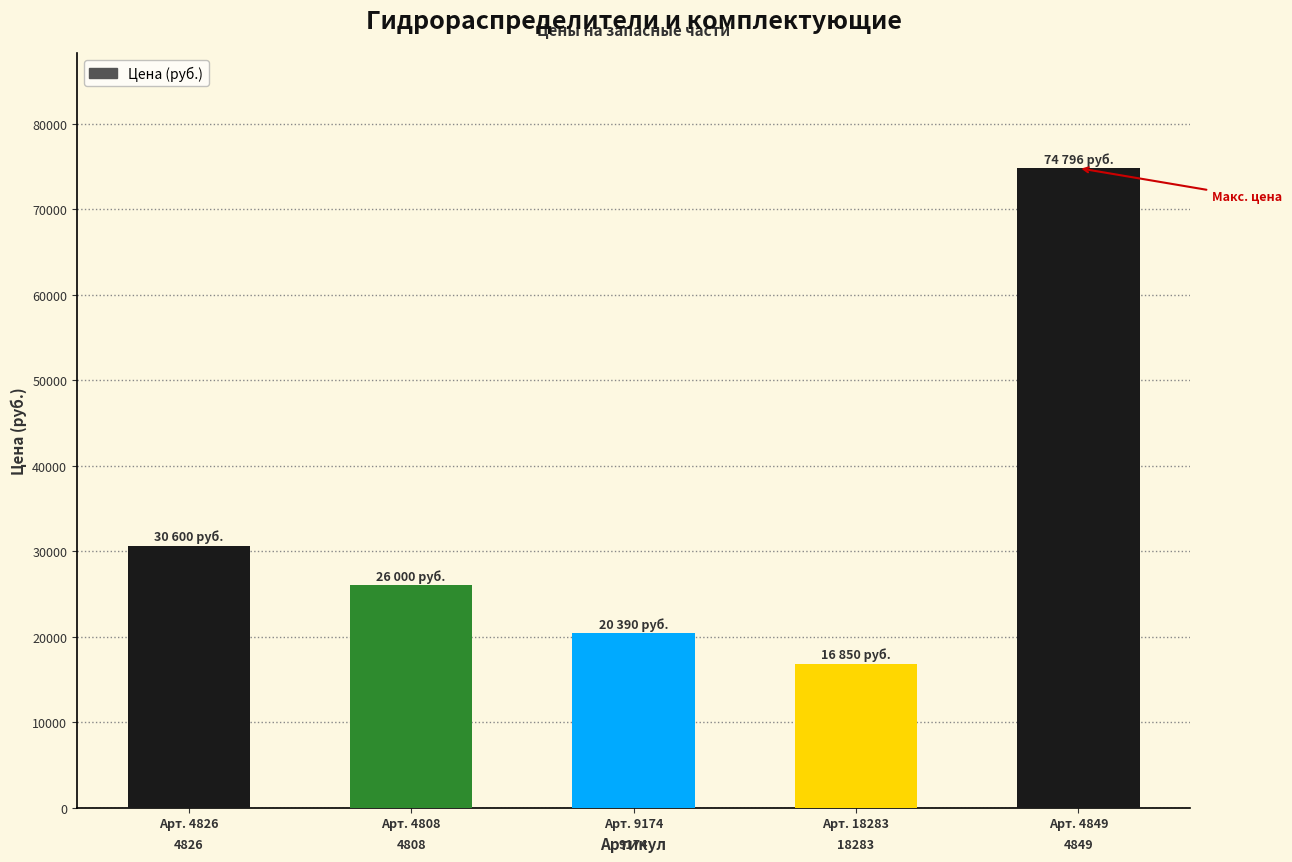

What position from the left is Арт. 4849?

5